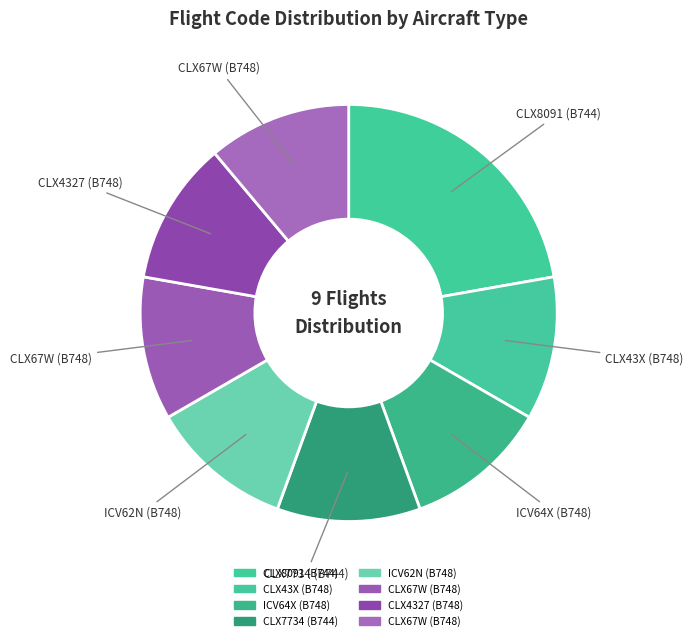

How many segments does this pie chart have?

8